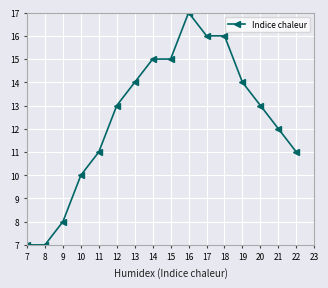

Between 8 and 12, which is larger?

12